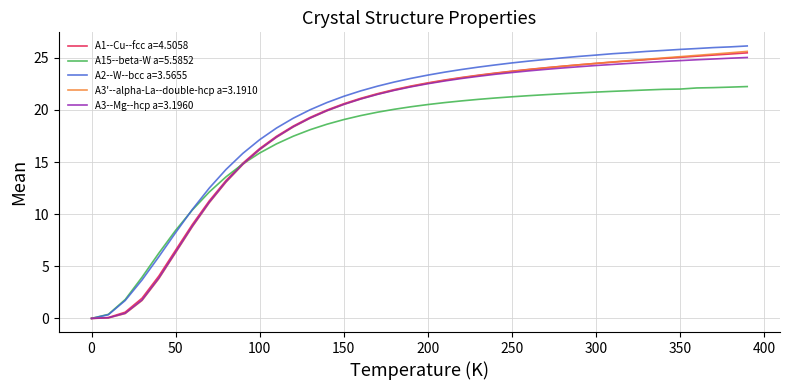

What is the maximum value shown in the chart?

26.1